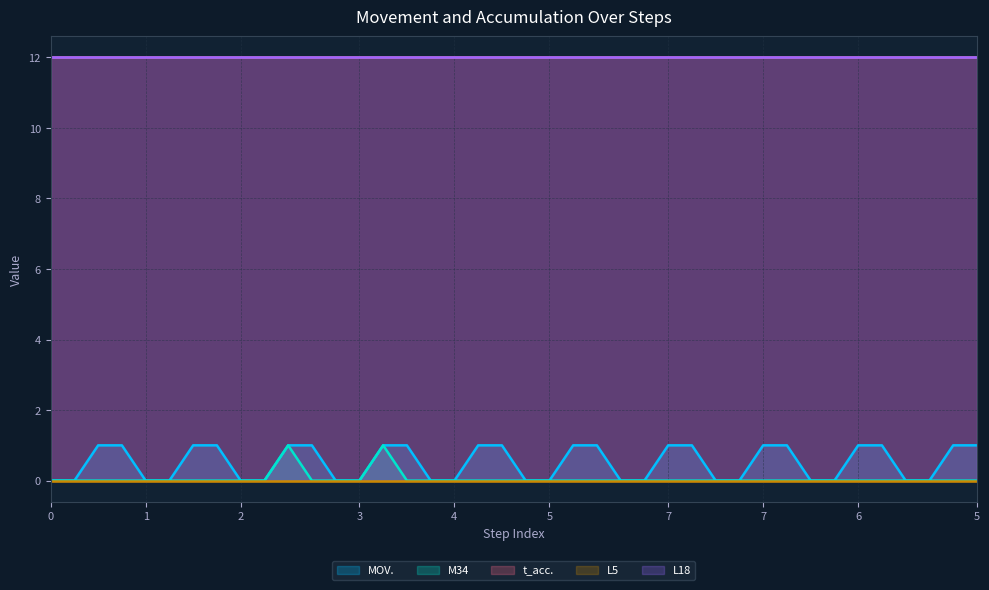

What is the total value across all series at 5?

25